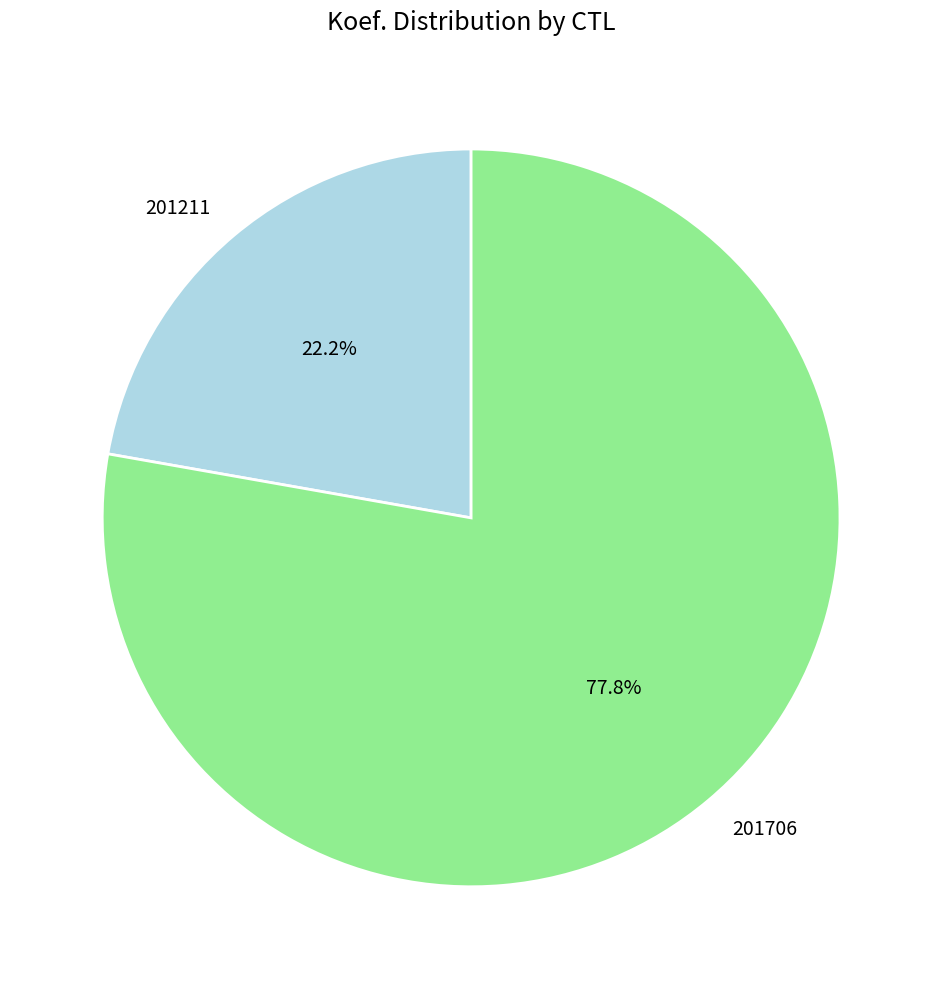

Does 201211 represent more than half of the total?

No